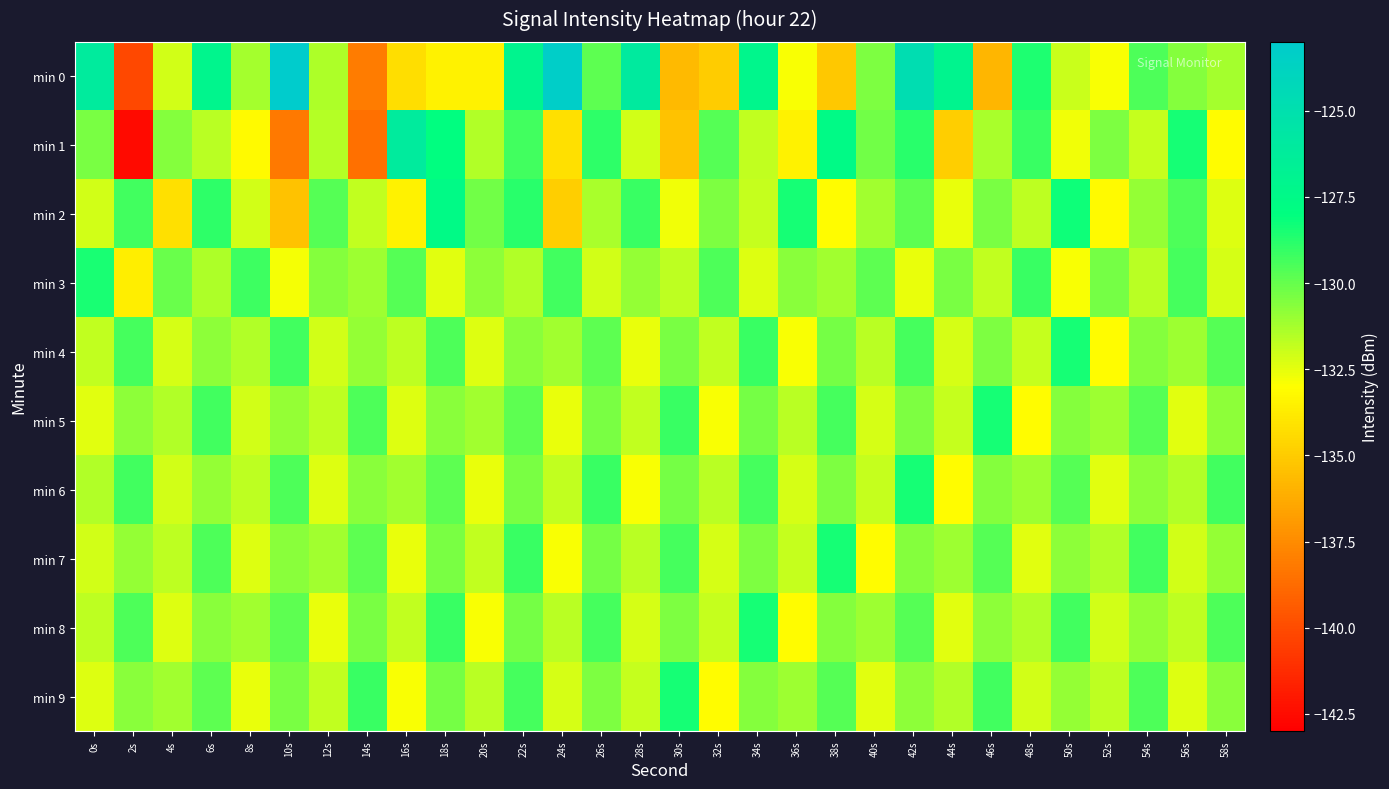

What is the maximum value shown in the chart?

-123.0